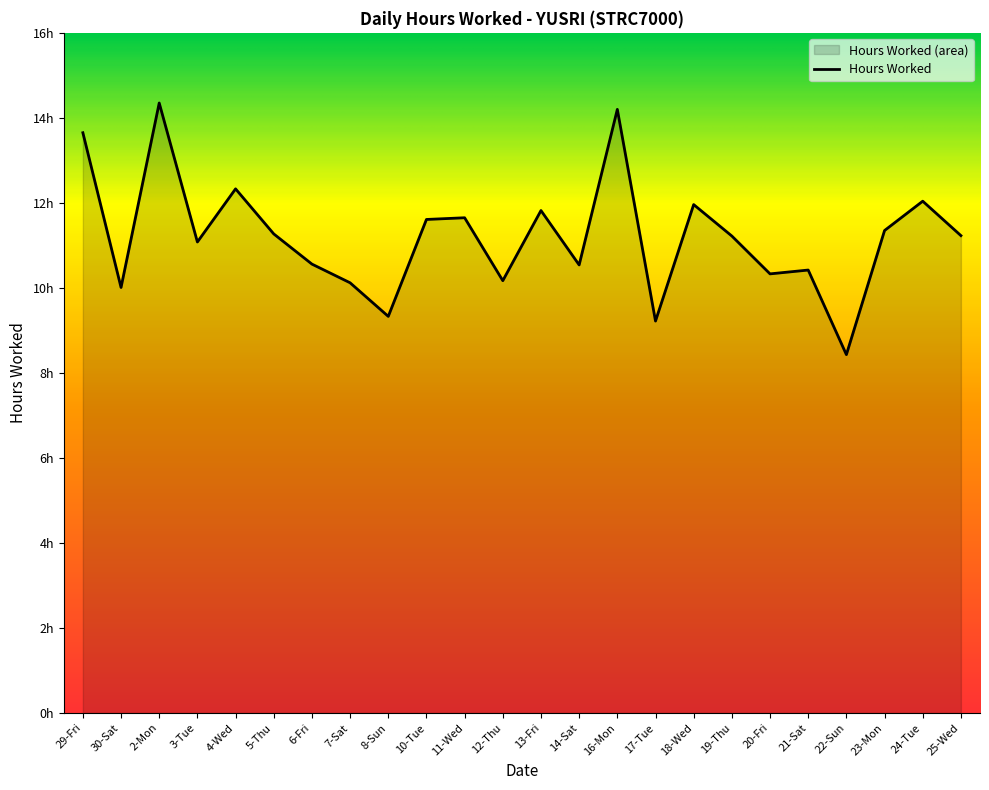

What is the change in value from 18-Wed to 21-Sat?

-1.5